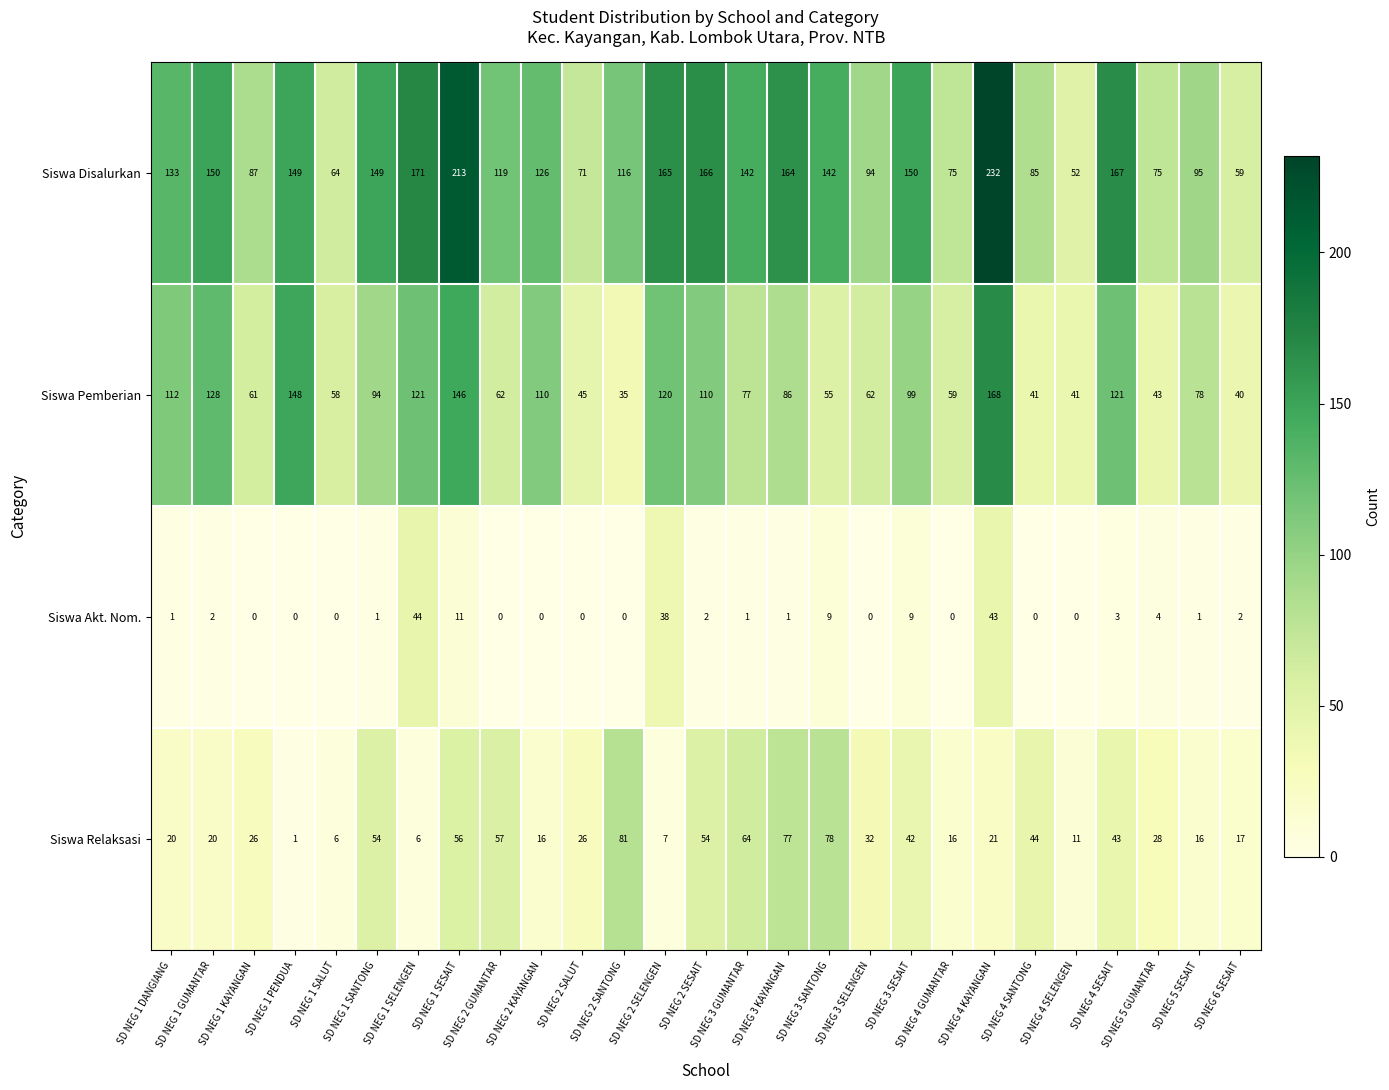

List the series in order of their peak value, lowest first.

Siswa Akt. Nom., Siswa Relaksasi, Siswa Pemberian, Siswa Disalurkan